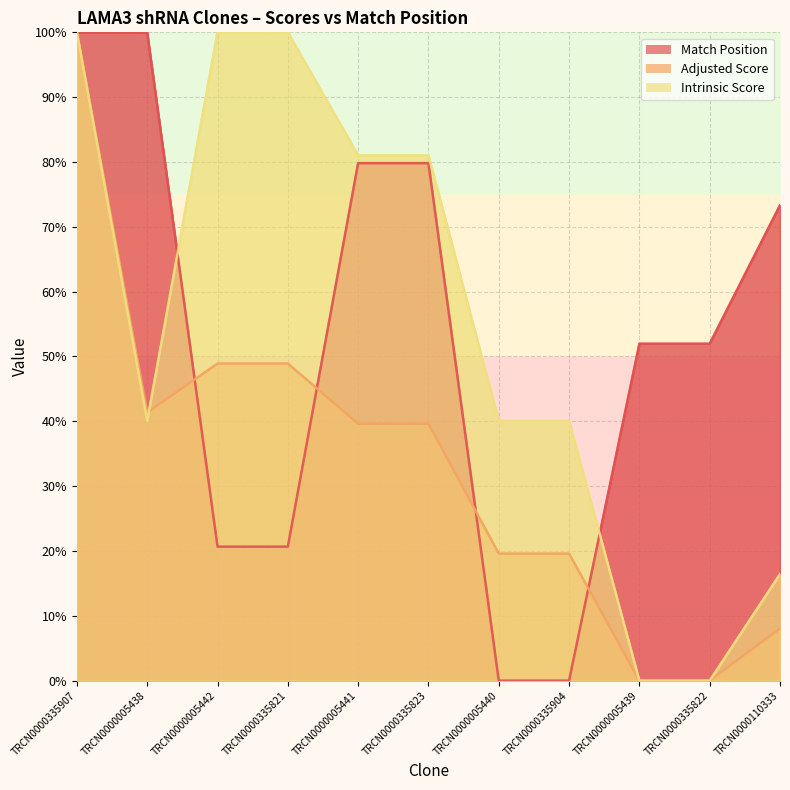

Where do Intrinsic Score and Match Position first cross each other?

TRCN0000005438 and TRCN0000005442